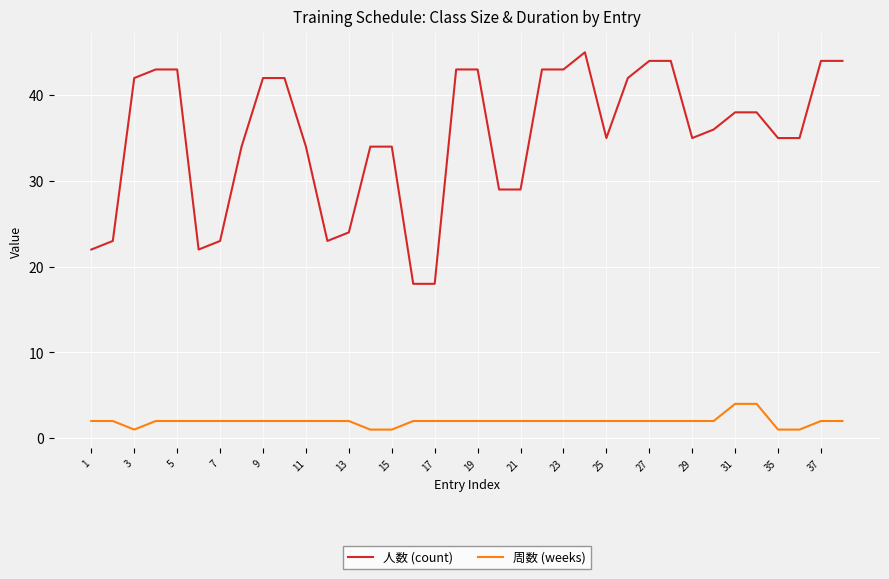

Reading left to right, transcribe all the data shown in this chart.

人数 (count): 22	23	42	43	43	22	23	34	42	42	34	23	24	34	34	18	18	43	43	29	29	43	43	45	35	42	44	44	35	36	38	38	35	35	44	44
周数 (weeks): 2	2	1	2	2	2	2	2	2	2	2	2	2	1	1	2	2	2	2	2	2	2	2	2	2	2	2	2	2	2	4	4	1	1	2	2